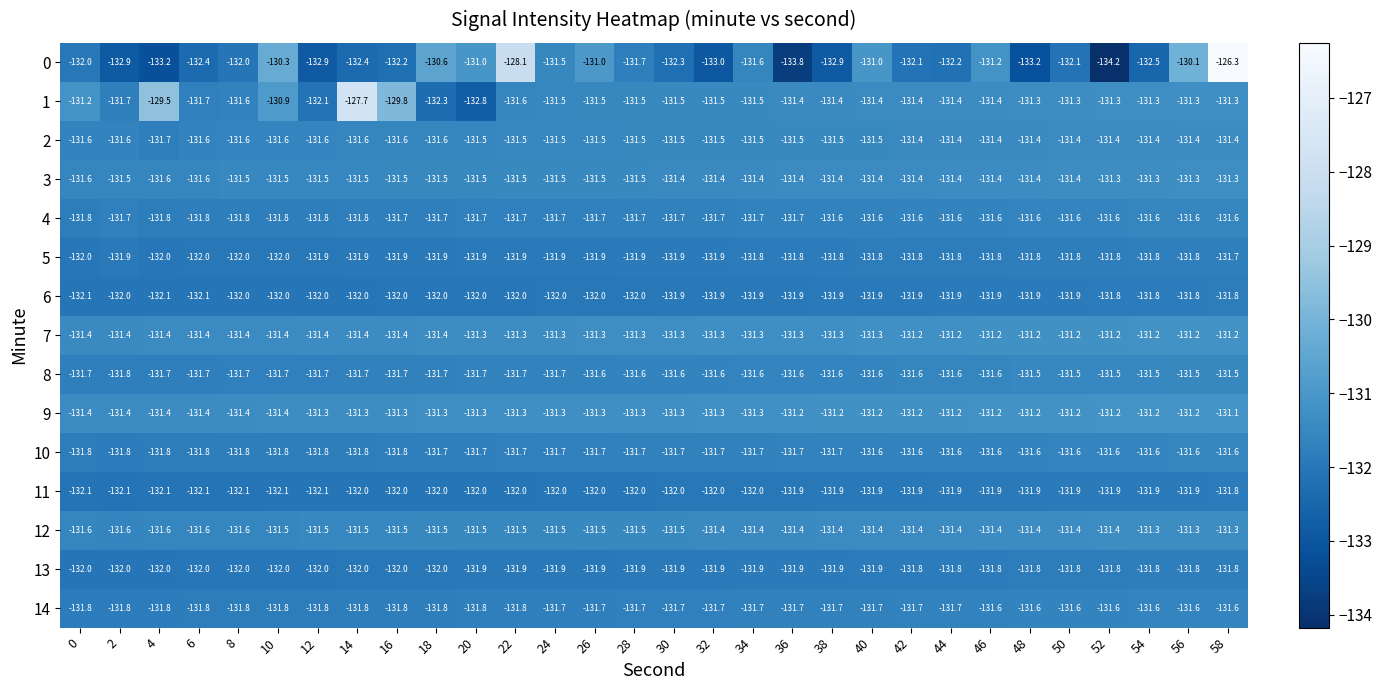

What is the difference between the highest and lowest values at 6?

1.0